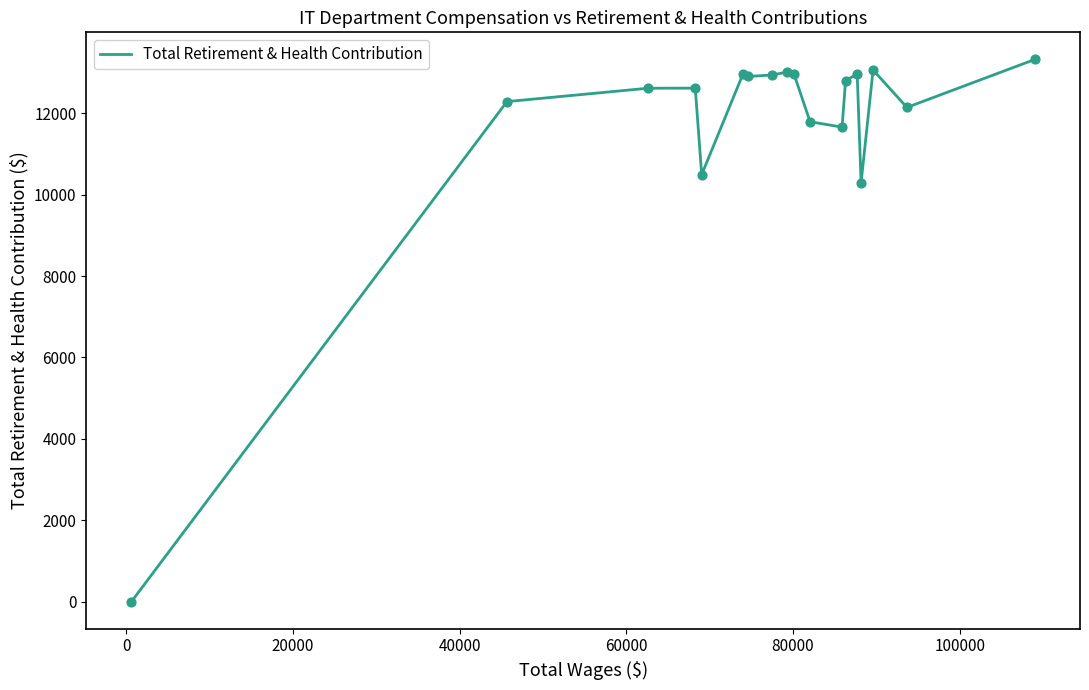

What is the difference between the maximum and minimum values?

13323